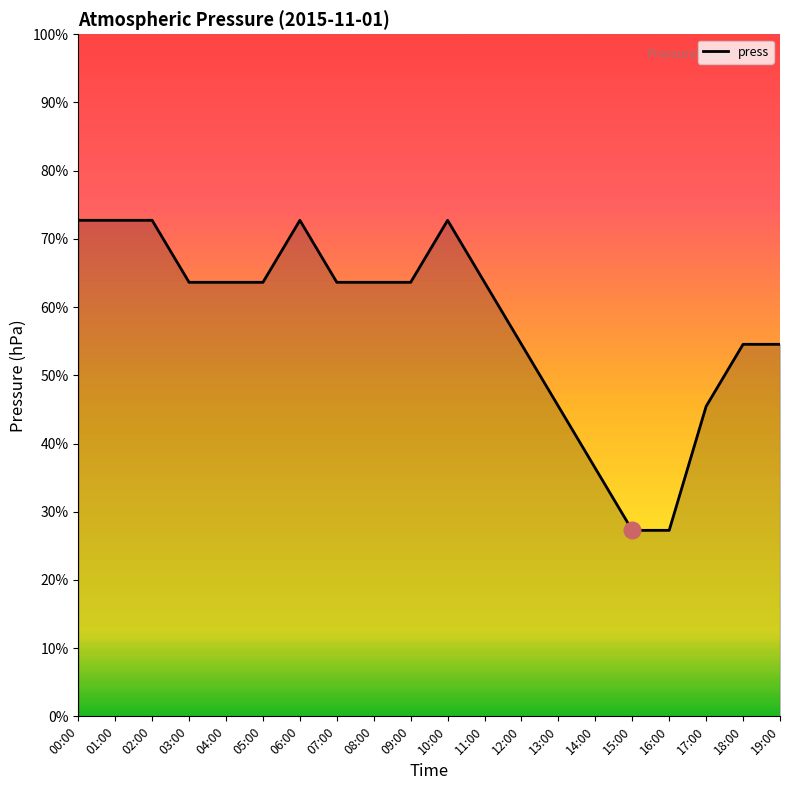

What is the difference between the second highest and minimum values?

5